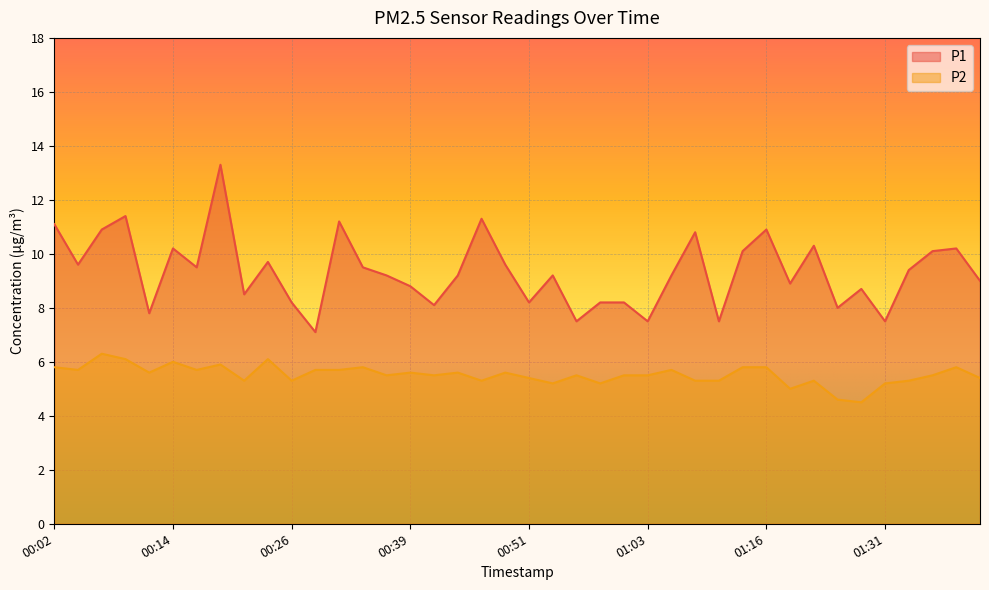

Reading left to right, list all the values displayed in this chart.

P1: 11.1	9.6	10.9	11.4	7.8	10.2	9.5	13.3	8.5	9.7	8.2	7.1	11.2	9.5	9.2	8.8	8.1	9.2	11.3	9.6	8.2	9.2	7.5	8.2	8.2	7.5	9.2	10.8	7.5	10.1	10.9	8.9	10.3	8.0	8.7	7.5	9.4	10.1	10.2	9.0
P2: 5.8	5.7	6.3	6.1	5.6	6.0	5.7	5.9	5.3	6.1	5.3	5.7	5.7	5.8	5.5	5.6	5.5	5.6	5.3	5.6	5.4	5.2	5.5	5.2	5.5	5.5	5.7	5.3	5.3	5.8	5.8	5.0	5.3	4.6	4.5	5.2	5.3	5.5	5.8	5.4